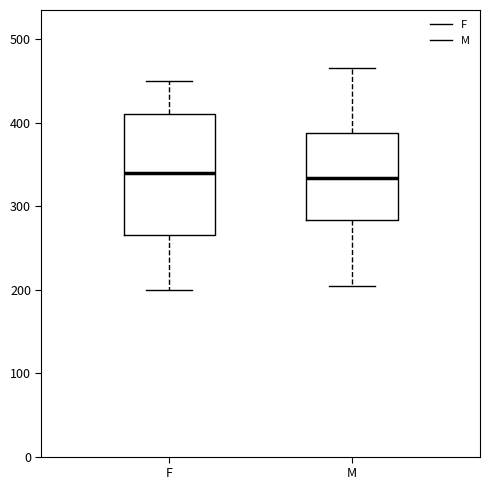

Where is the lower edge of the box for M on the y-axis? The values are not printed on the chart, so give them approximately, as read against the axis.

280